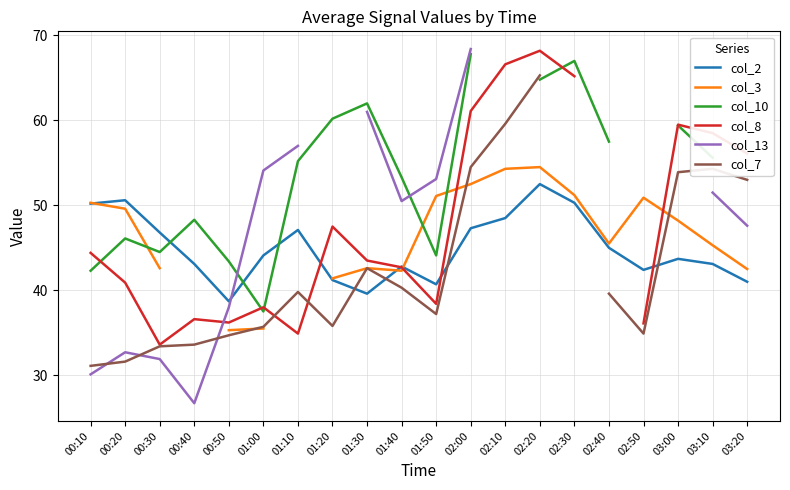

What is the label of the 3rd point from the right?

03:00